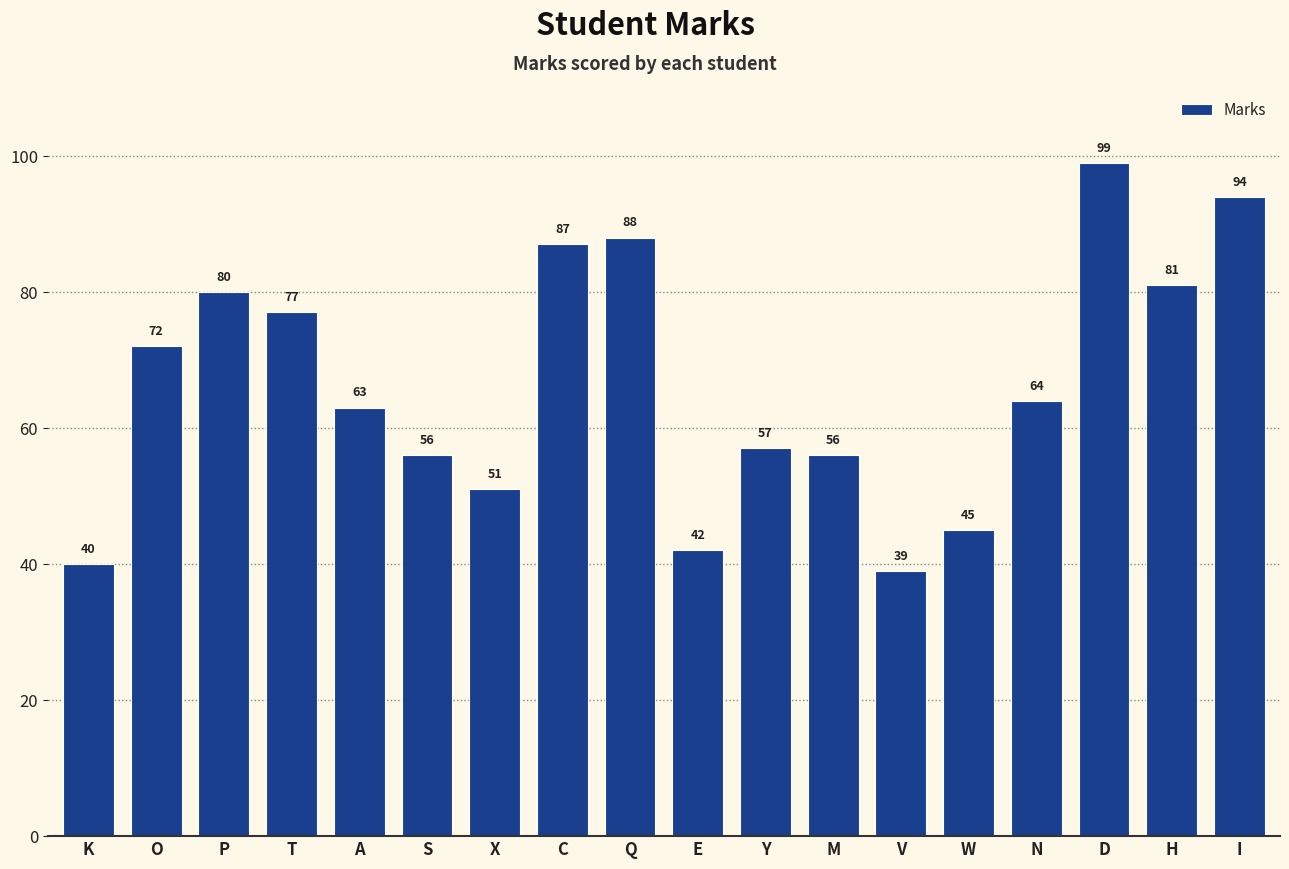

Between H and V, which is larger?

H